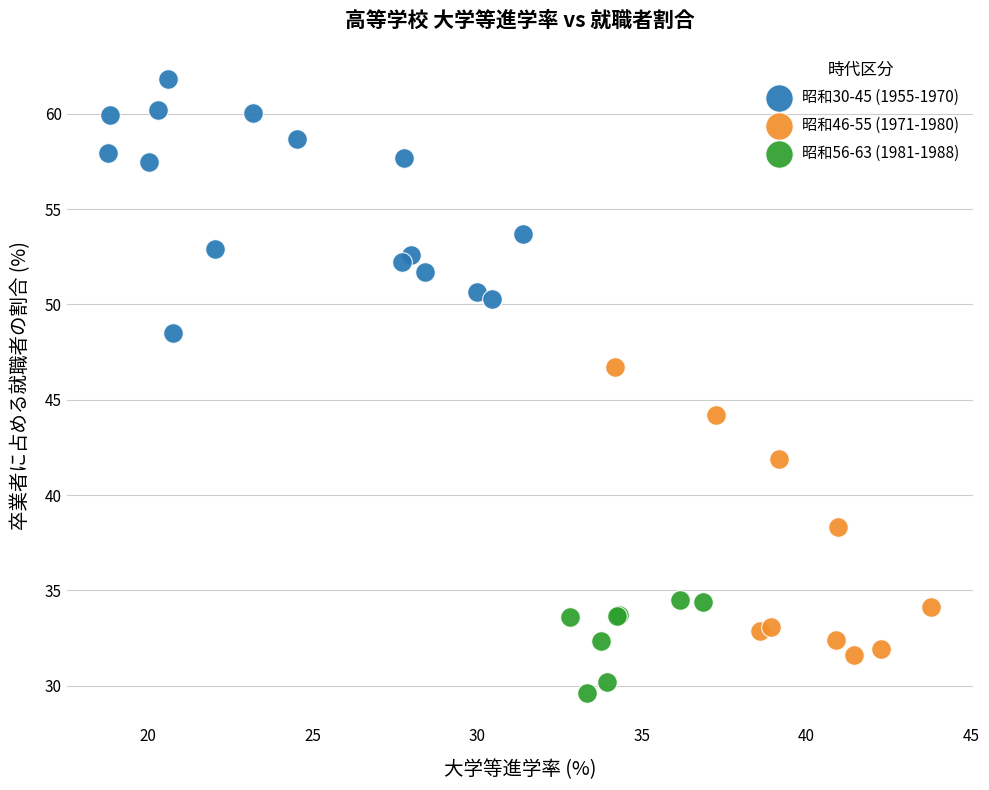

Which series contains the lowest Y value?

昭和56-63 (1981-1988)